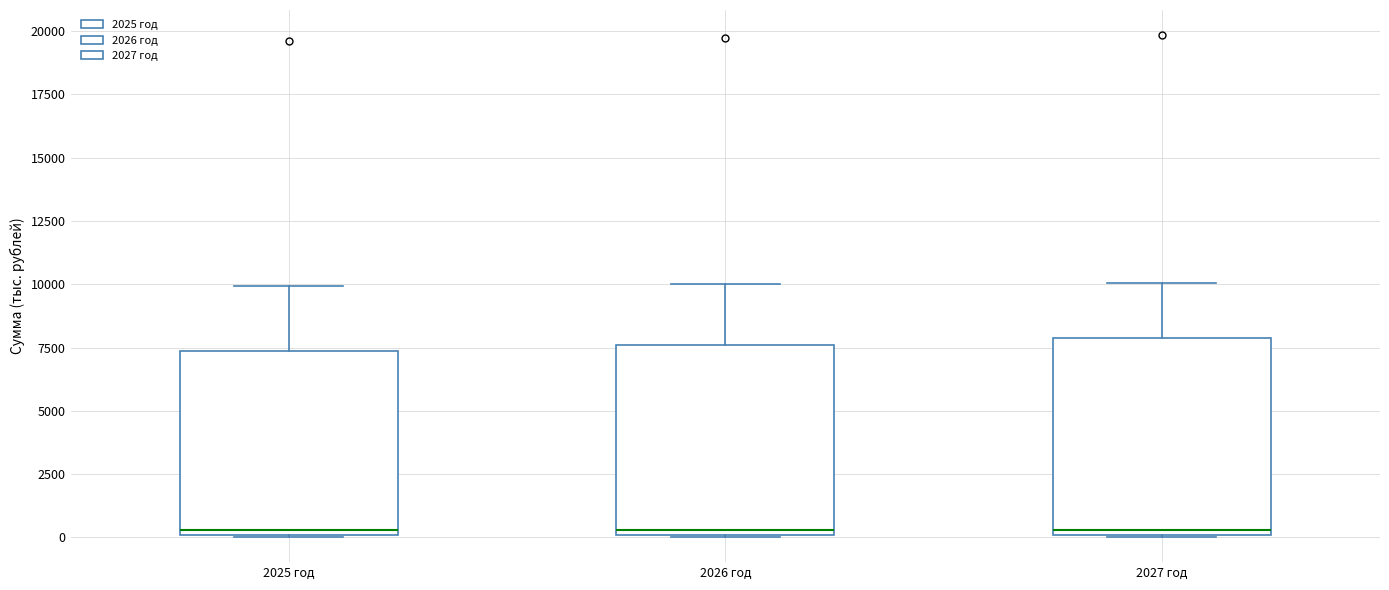

Reading left to right, transcribe this box plot: for each box, give where its median line is, the range the box spans, and where its two whiskers end, as read against the y-axis. The values are not printed on the chart, so give them approximately, as read against the axis.

2025 год: median 500, box 0 to 7500, whiskers 0 to 10000
2026 год: median 500, box 0 to 7500, whiskers 0 to 10000
2027 год: median 500, box 0 to 8000, whiskers 0 to 10000